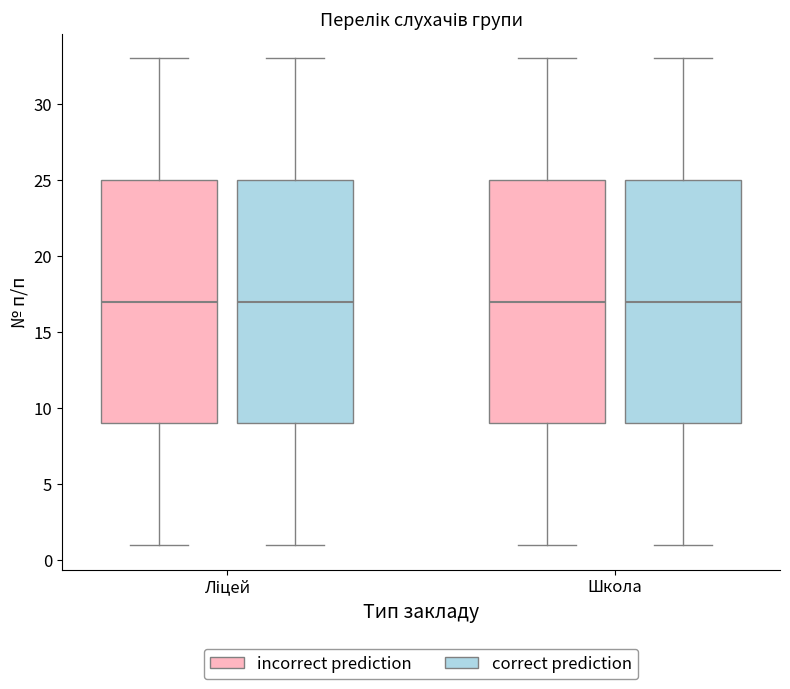

Reading left to right, read every box against the y-axis: the position of its median line, the range the box covers, and the ends of its whiskers. The values are not printed on the chart, so give them approximately, as read against the axis.

Ліцей (incorrect prediction): median 17, box 9 to 25, whiskers 1 to 33
Ліцей (correct prediction): median 17, box 9 to 25, whiskers 1 to 33
Школа (incorrect prediction): median 17, box 9 to 25, whiskers 1 to 33
Школа (correct prediction): median 17, box 9 to 25, whiskers 1 to 33